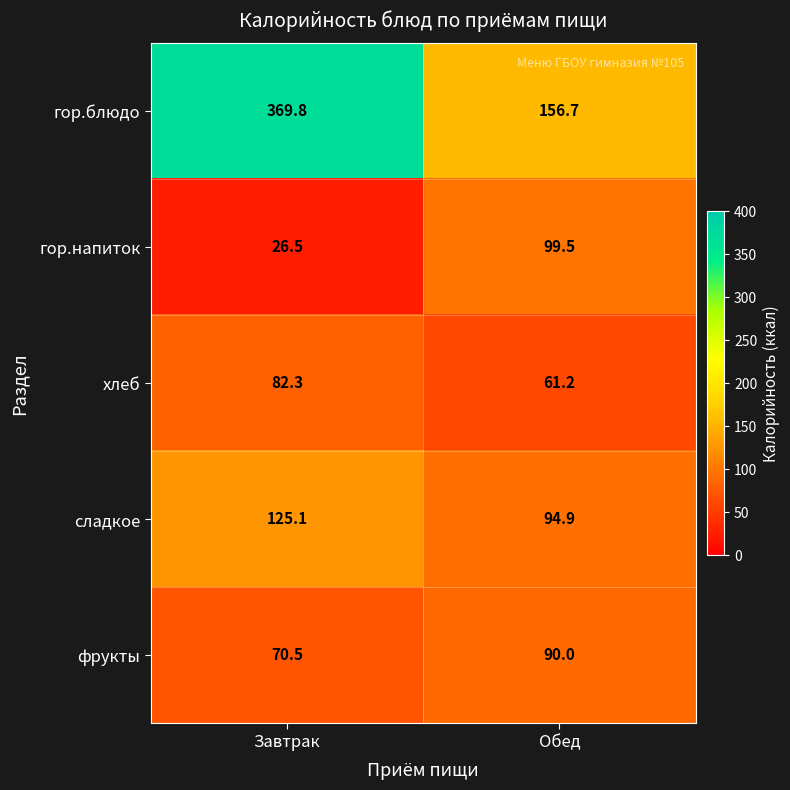

At which label is гор.блюдо closest to 263?

Обед